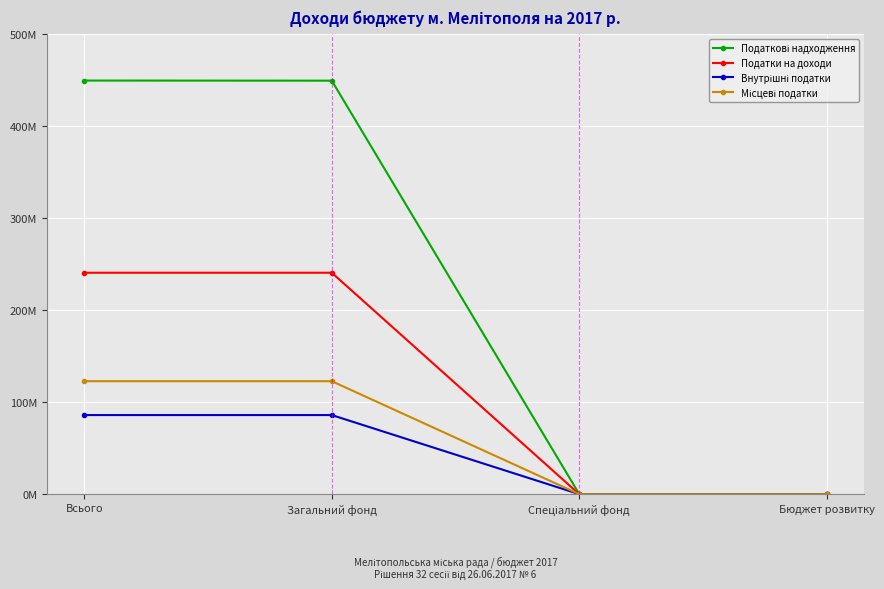

Reading left to right, list all the values displayed in this chart.

Податкові надходження: 449698000	449583000	115000	0
Податки на доходи: 240745000	240745000	0	0
Внутрішні податки: 86000000	86000000	0	0
Місцеві податки: 122838000	122838000	0	0